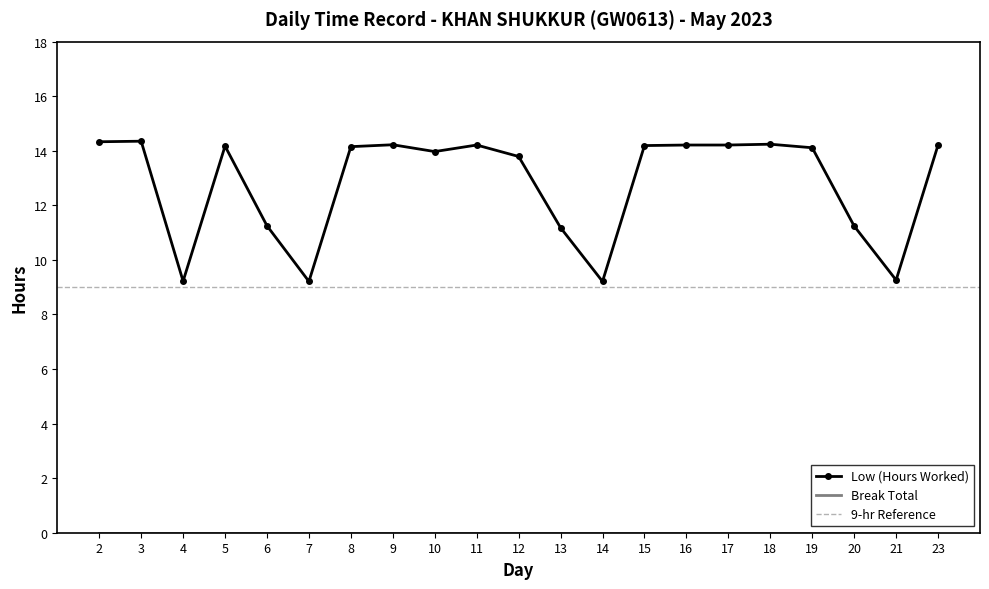

What is the difference between the maximum and minimum values?

5.1